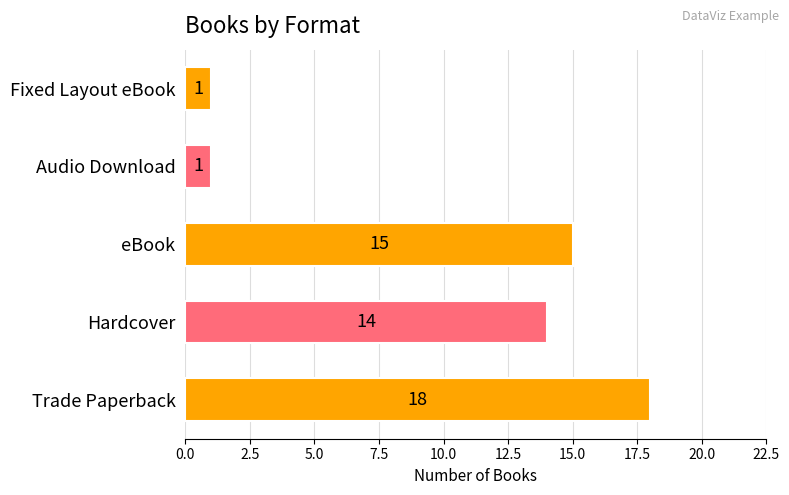

What is the greatest value displayed?

18